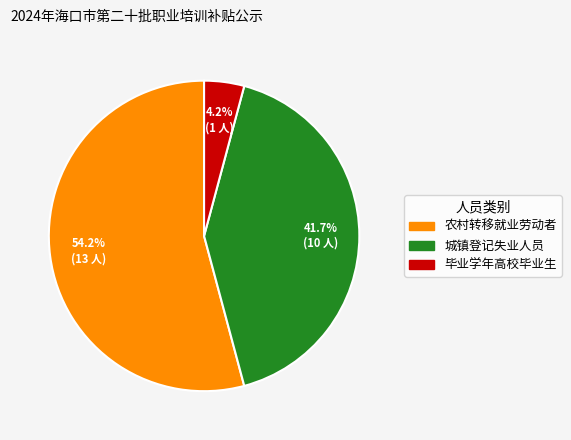

Is 农村转移就业劳动者 the majority of the pie?

Yes